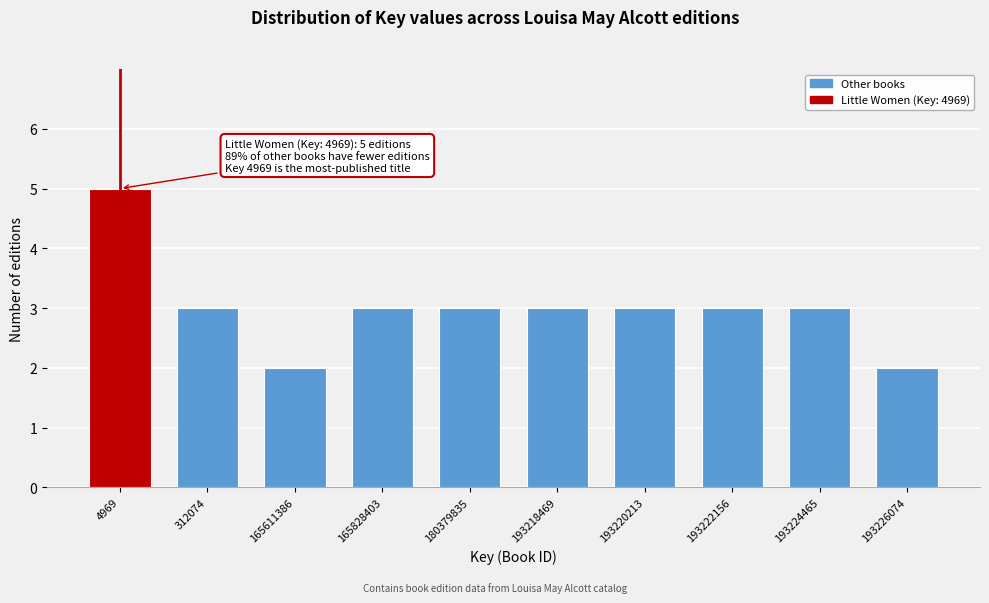

Reading right to left, list all the values displayed in this chart.

2	3	3	3	3	3	3	2	3	5